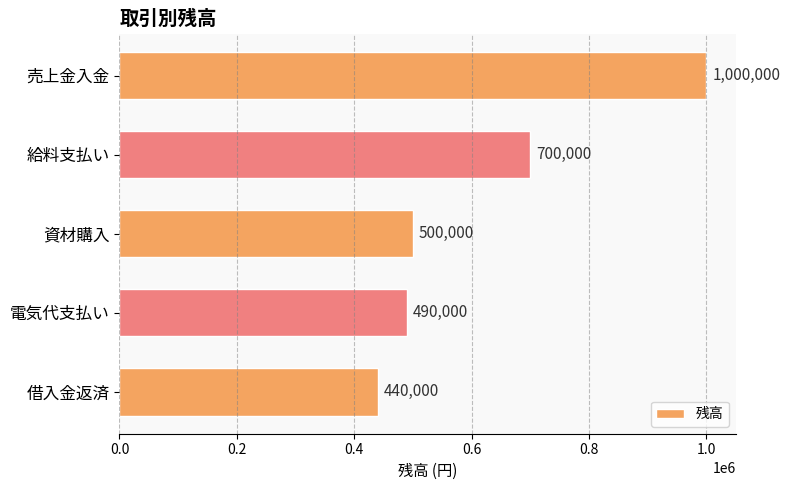

Approximately how many times larger is the value at 売上金入金 compared to 給料支払い?

1.4